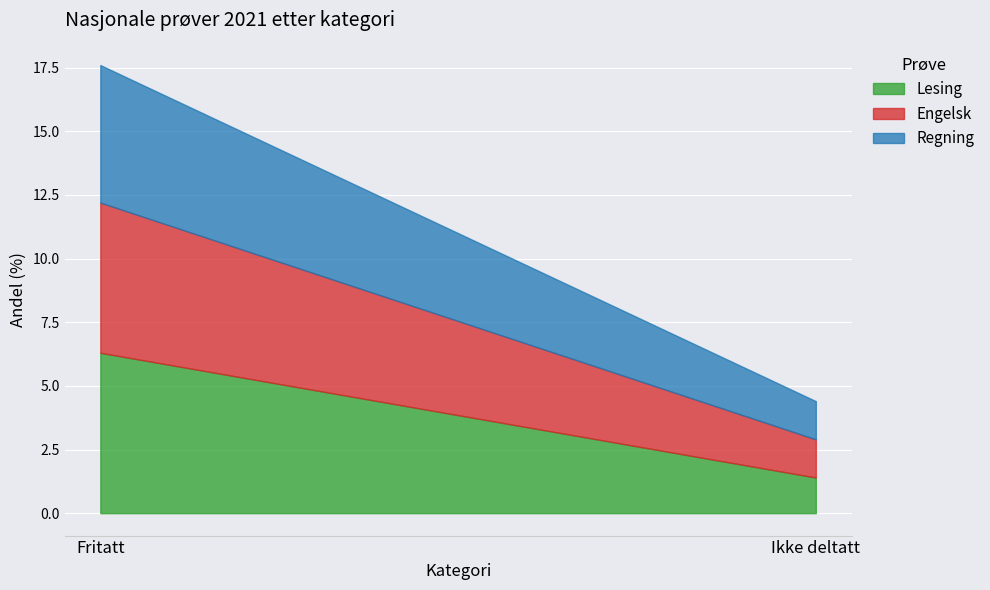

Rank the series by their maximum value, from lowest to highest.

Regning, Engelsk, Lesing